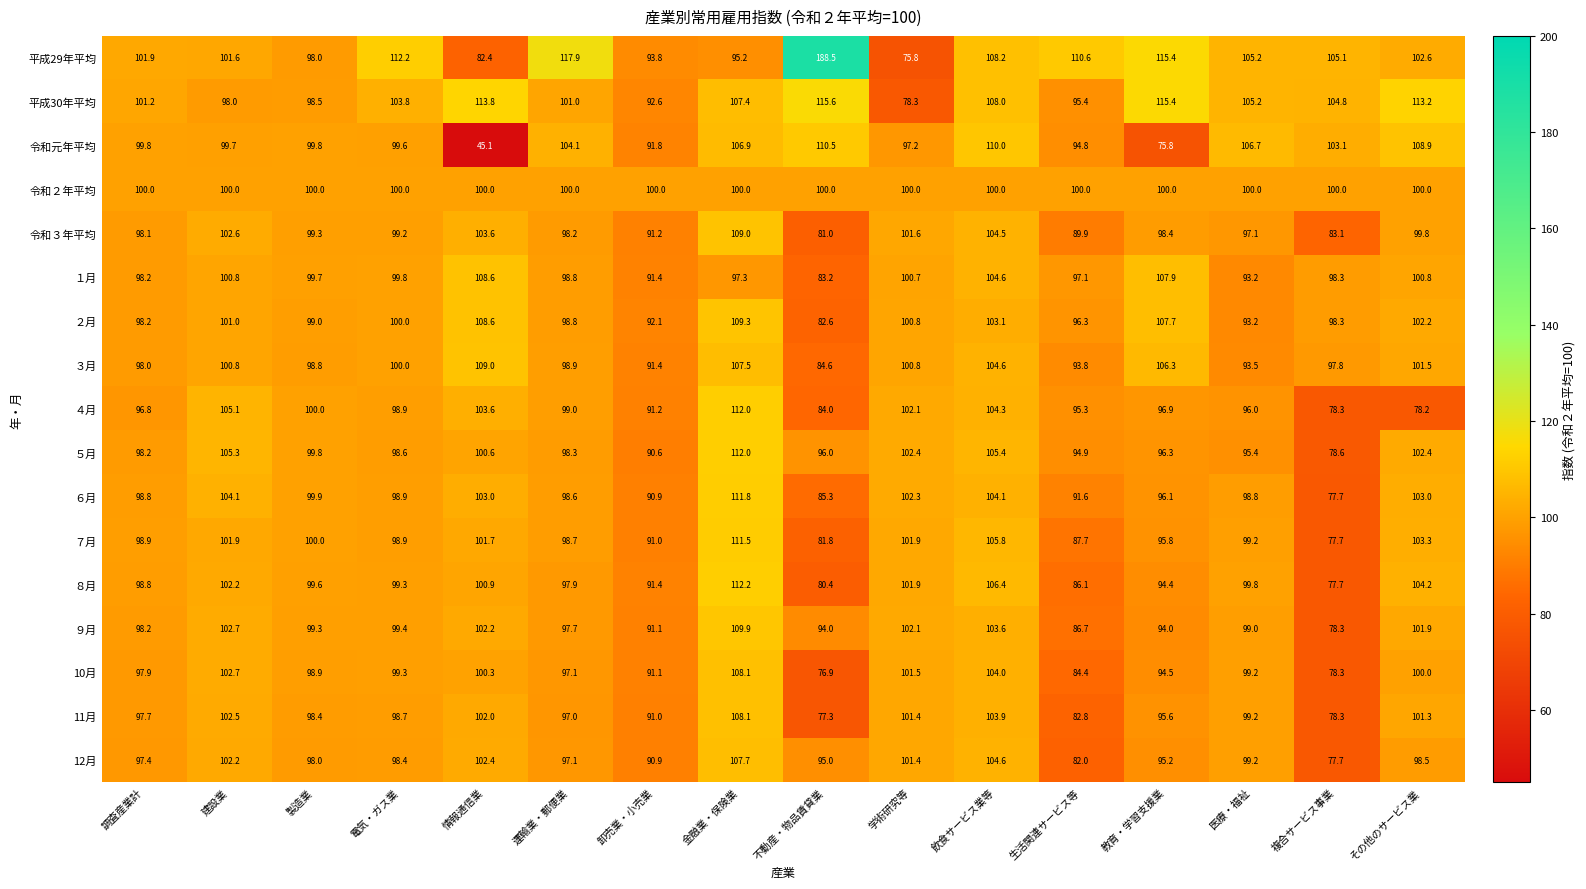

What value does the 平成30年平均 series have at 調査産業計?

101.2